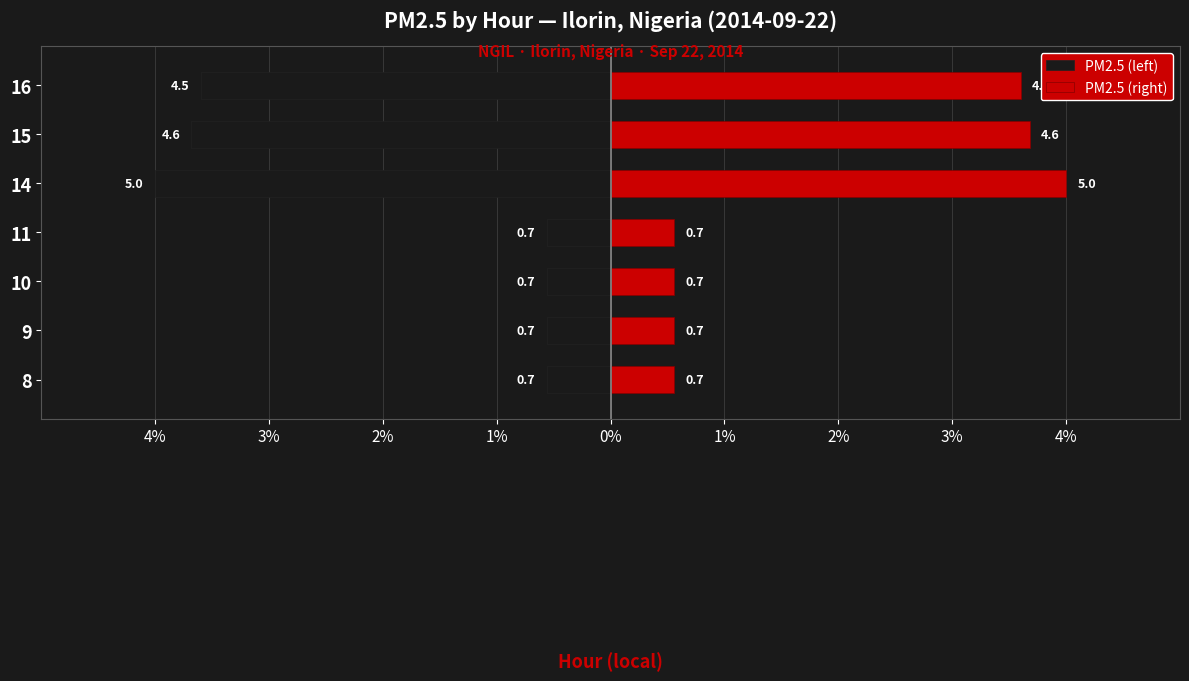

Which series has the widest spread of values?

PM2.5 (left)